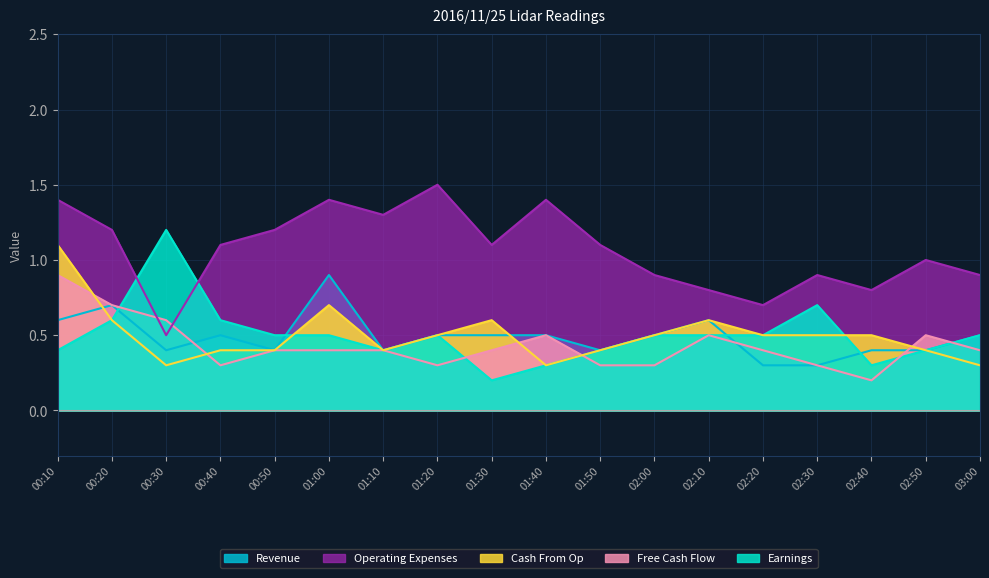

How many series are shown in this chart?

5